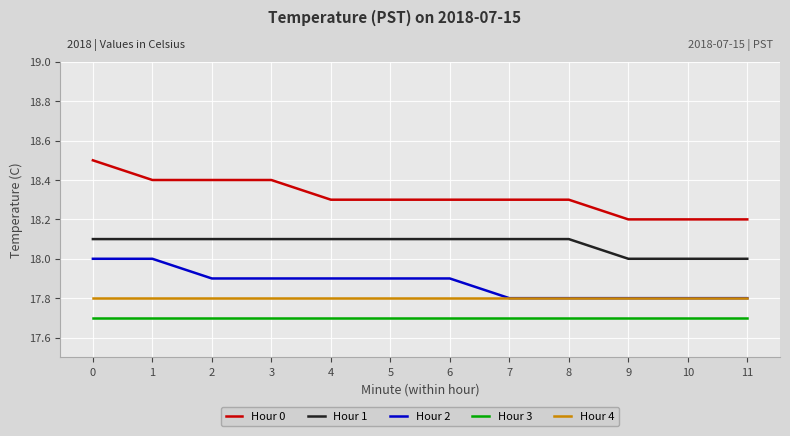

Is the value of Hour 1 at 2 greater than the value of Hour 3 at 7?

Yes